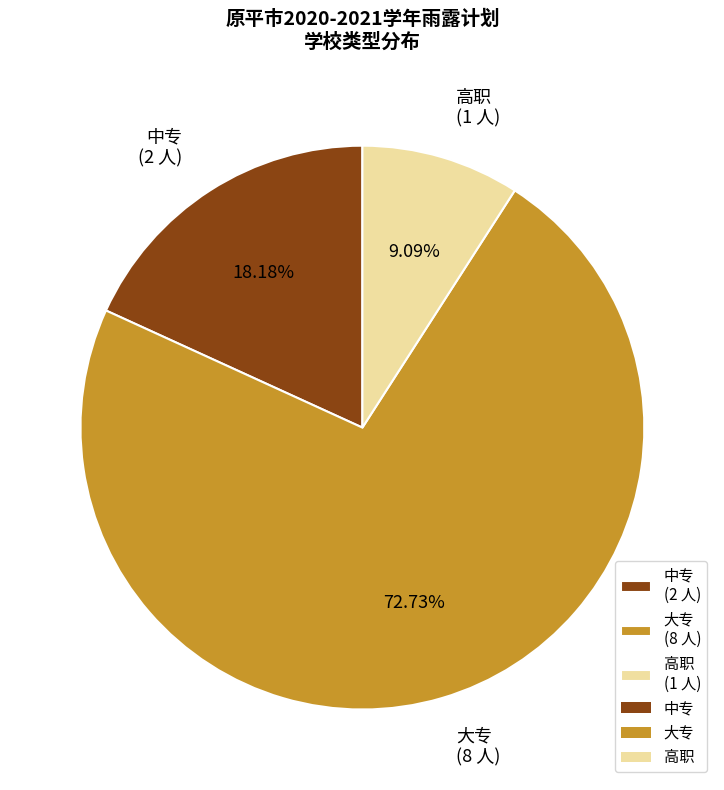

Approximately how many times larger is the value at 大专 (8 人) compared to 中专 (2 人)?

4.0